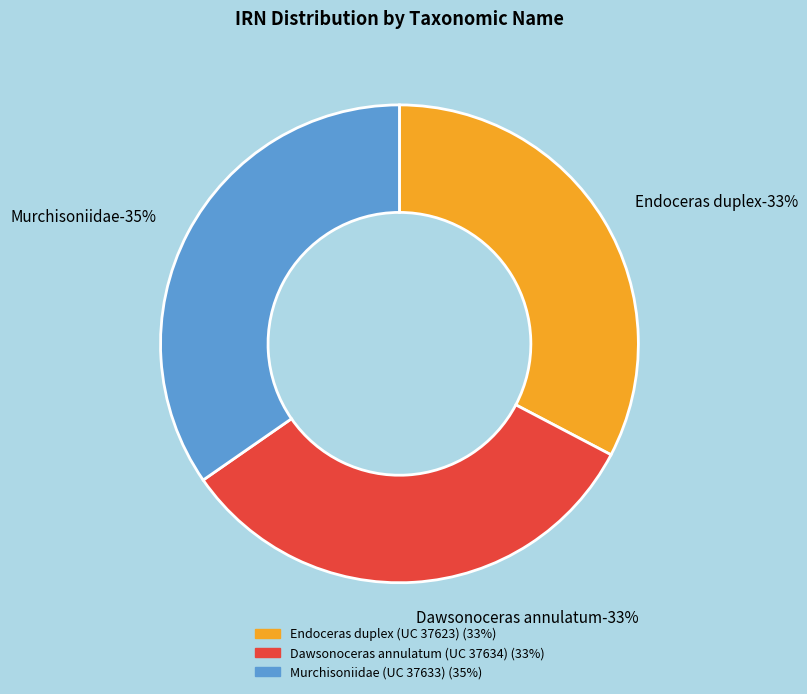

Which category has the biggest portion of the pie?

Murchisoniidae (UC 37633)